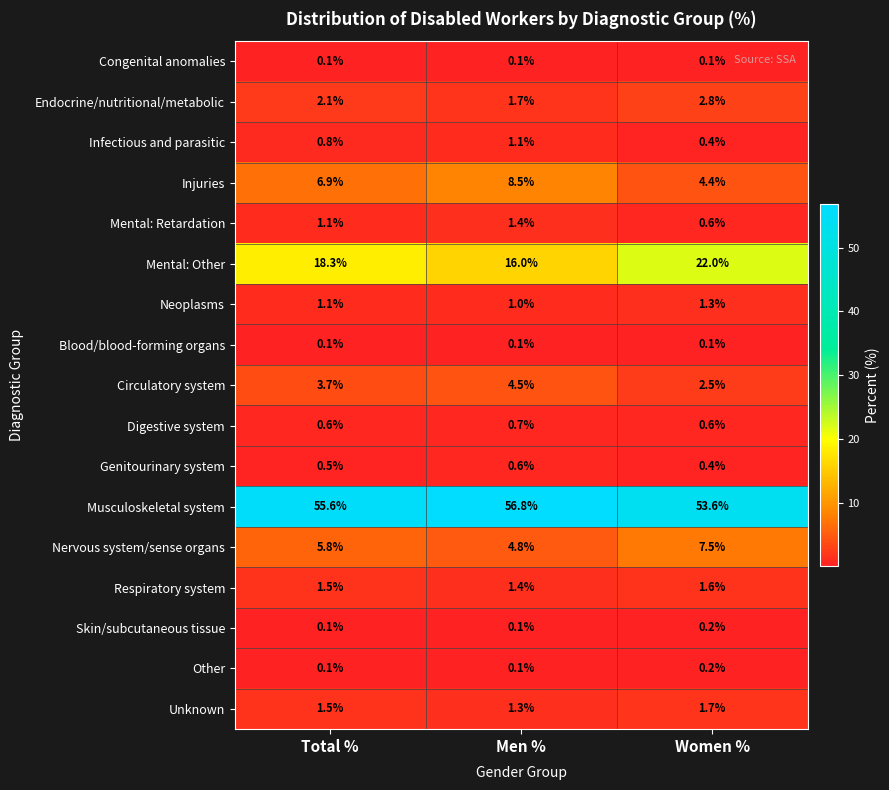

At which category is the sum across all series the highest?

Men %